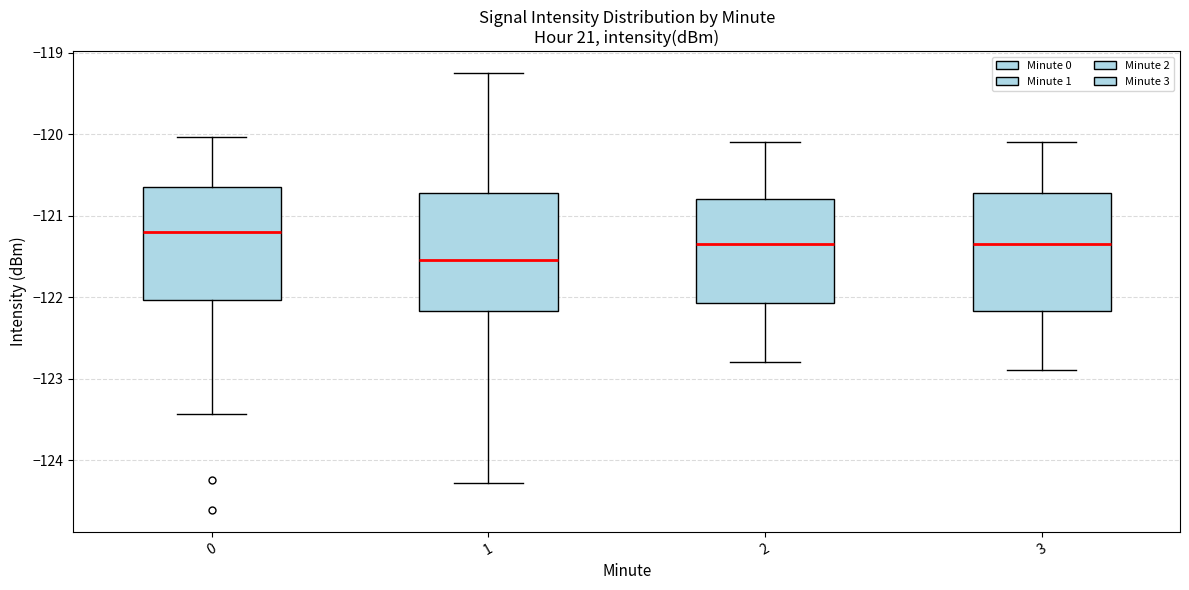

Where does the median line of the box at x = 0 sit on the y-axis? The values are not printed on the chart, so give them approximately, as read against the axis.

-121.2